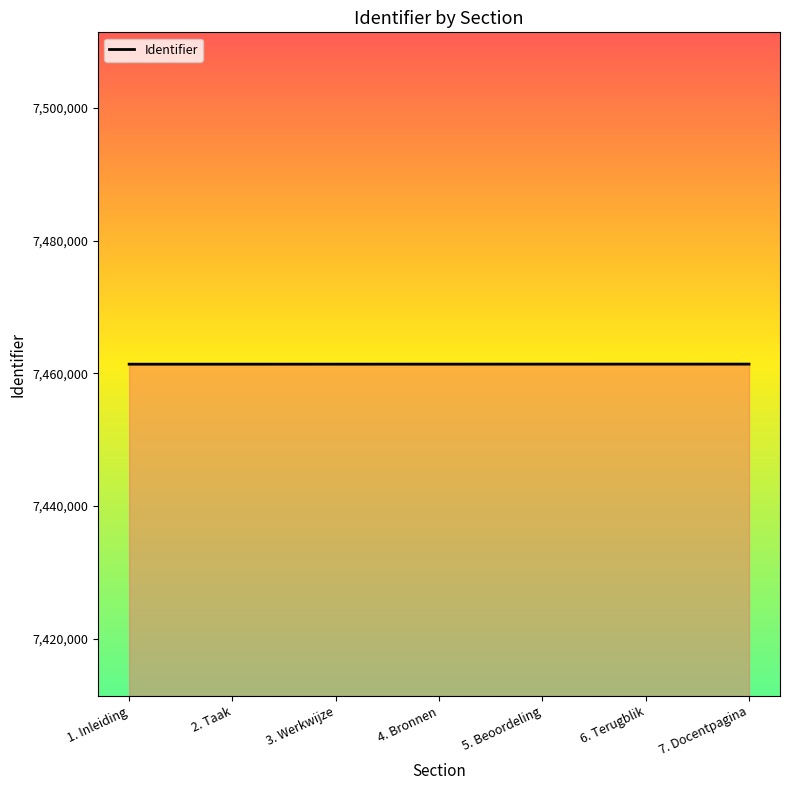

Is it true that the value at 1. Inleiding is 9786724?

False